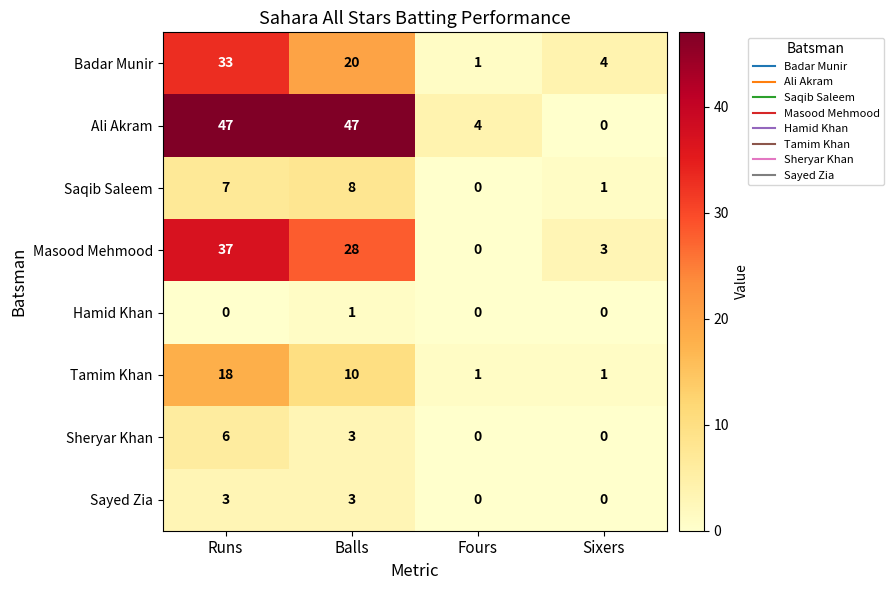

What is the maximum value for Masood Mehmood?

37